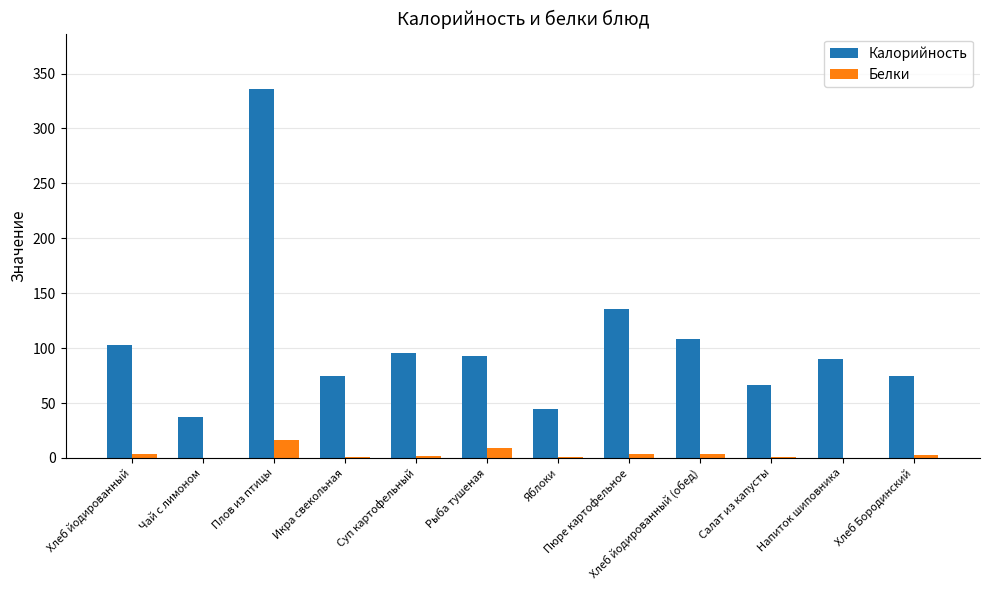

True or false: Калорийность has a value of 93.2 at Рыба тушеная.

True